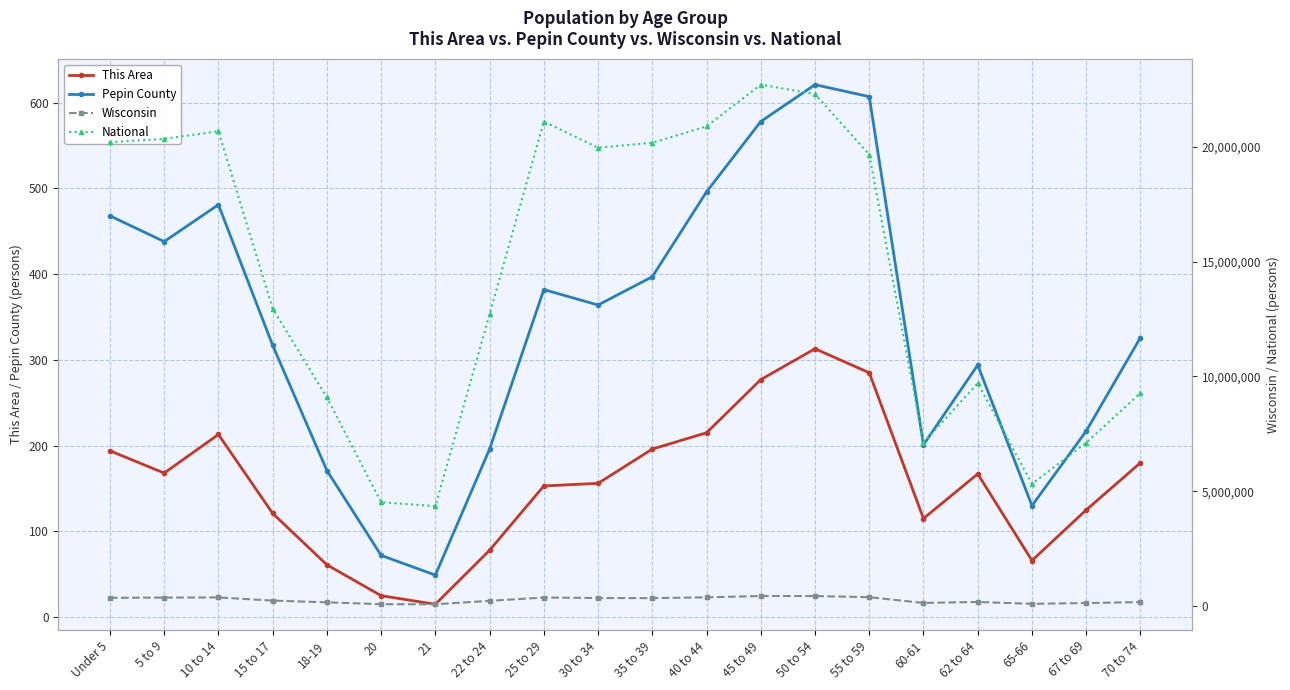

At which category is the sum across all series the highest?

45 to 49